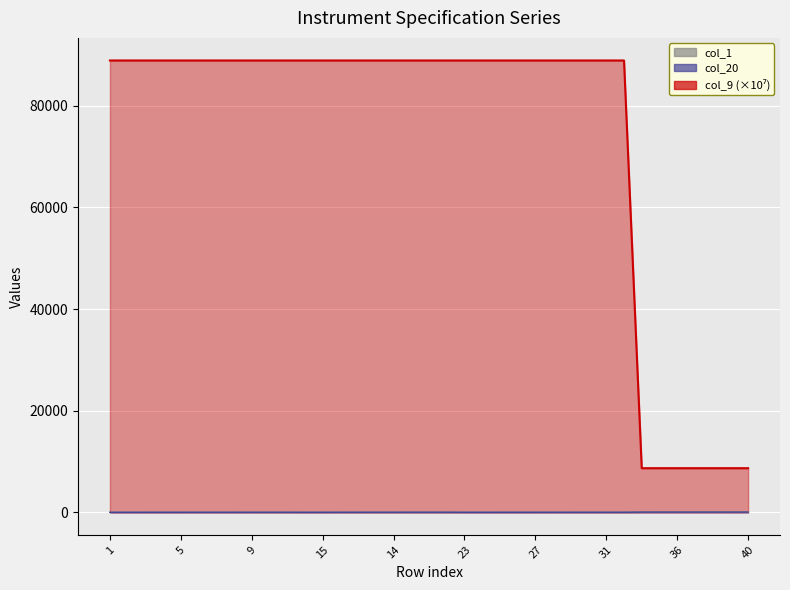

Where is col_1 nearest to the value 24?

23